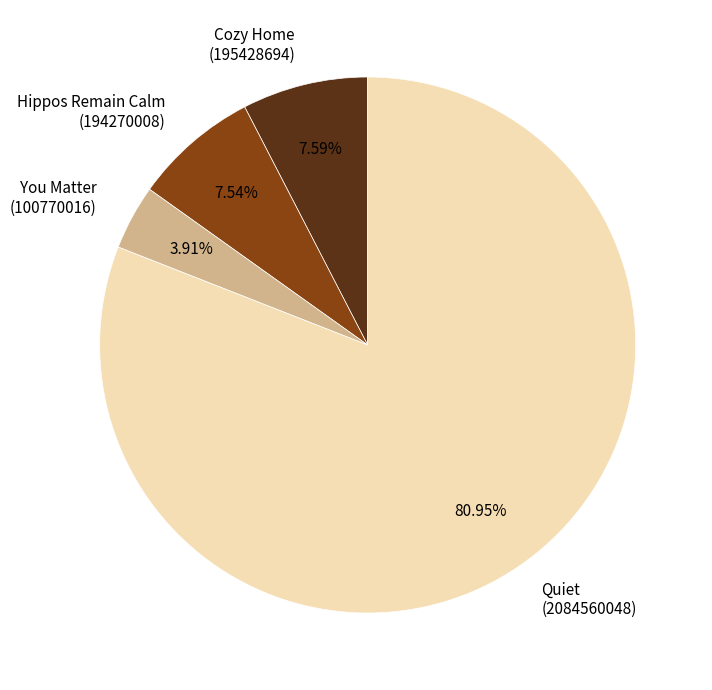

Which category has the smallest portion of the pie?

You Matter (100770016)